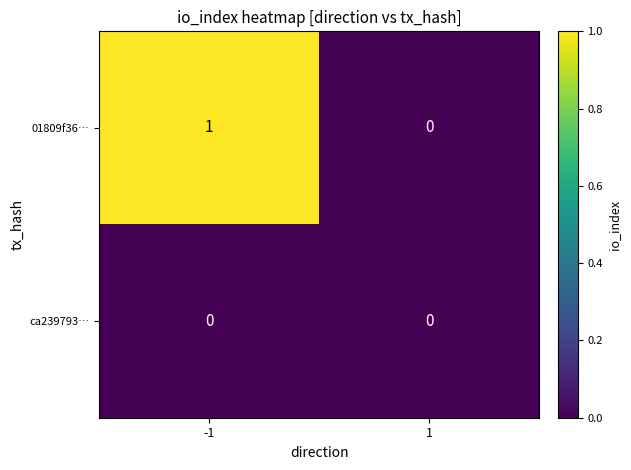

Which series has the largest total across all categories?

01809f36…